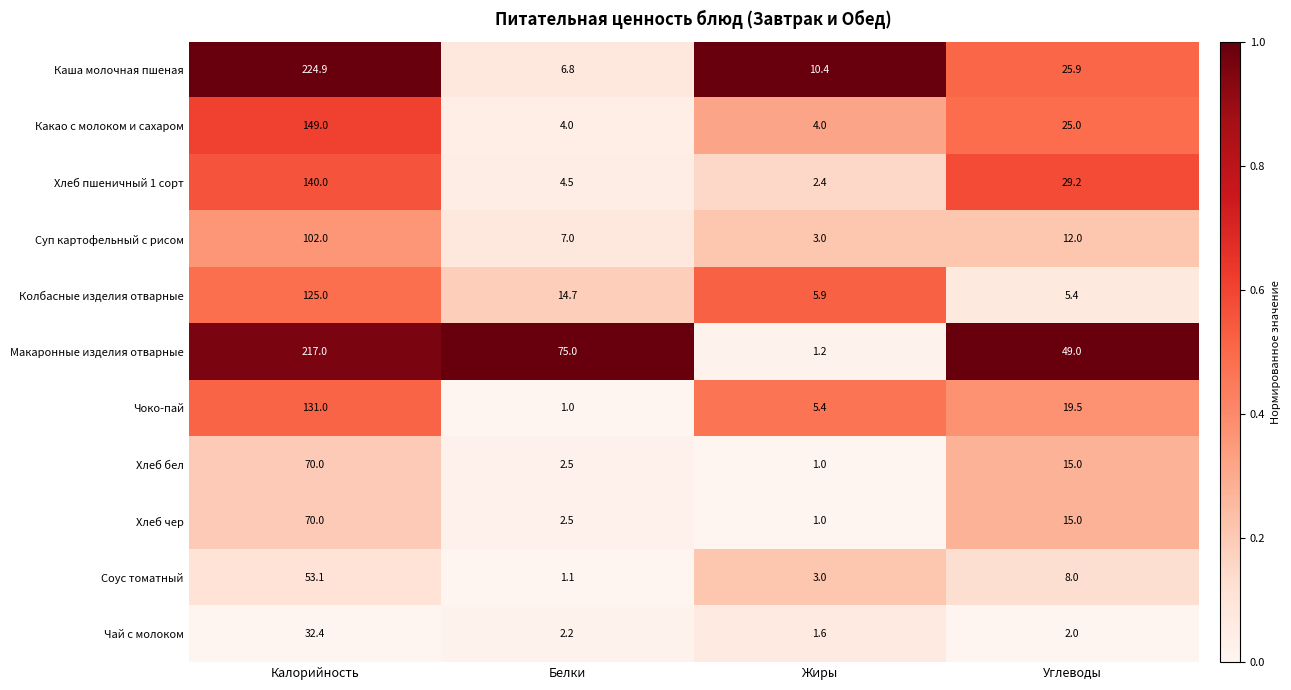

True or false: Чай с молоком has a value of 2.2 at Белки.

True